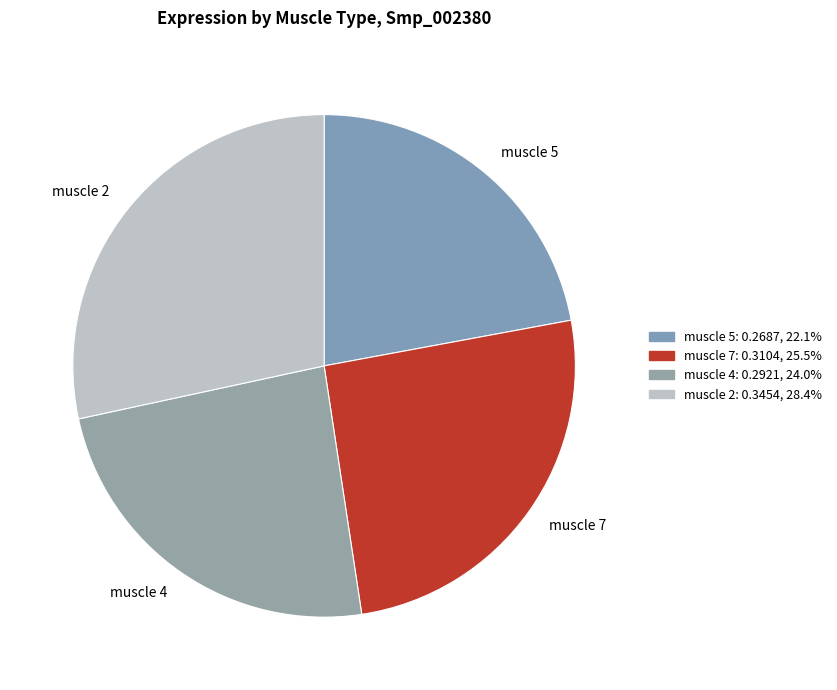

Which has a higher value, muscle 7 or muscle 5?

muscle 7